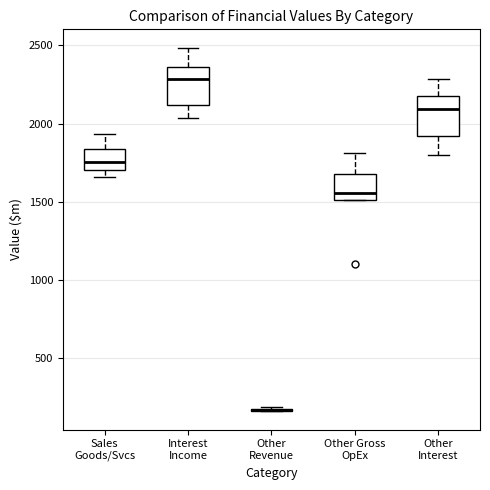

Where does the median line of the box for Other Interest sit on the y-axis? The values are not printed on the chart, so give them approximately, as read against the axis.

2100